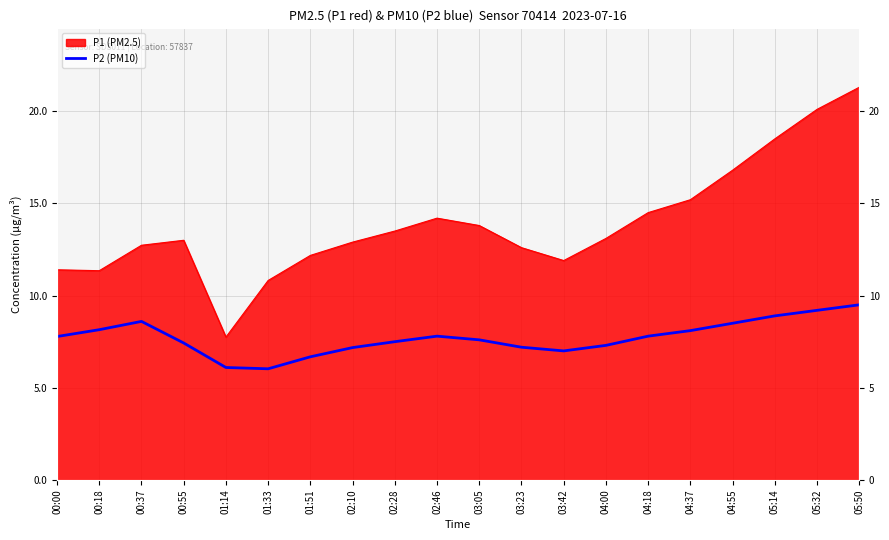

What is the label of the 18th point from the right?

00:37